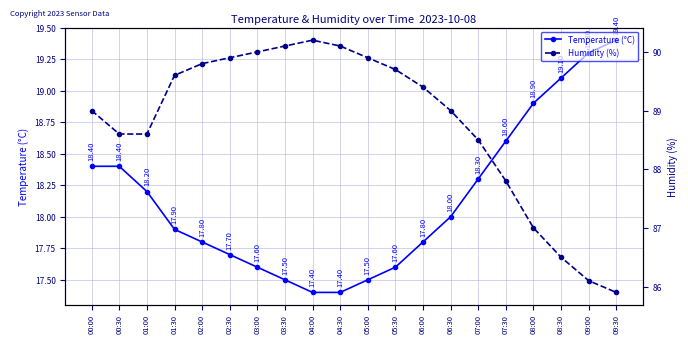

How many values in the Temperature (°C) series exceed 18?

9